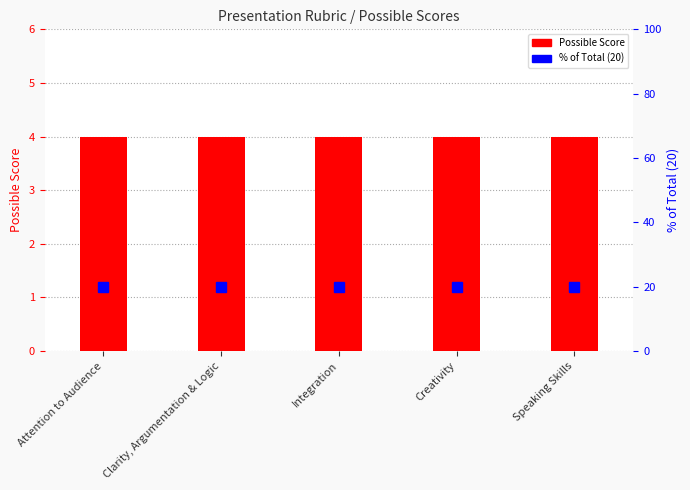

What is the average value of the Possible Score series?

4